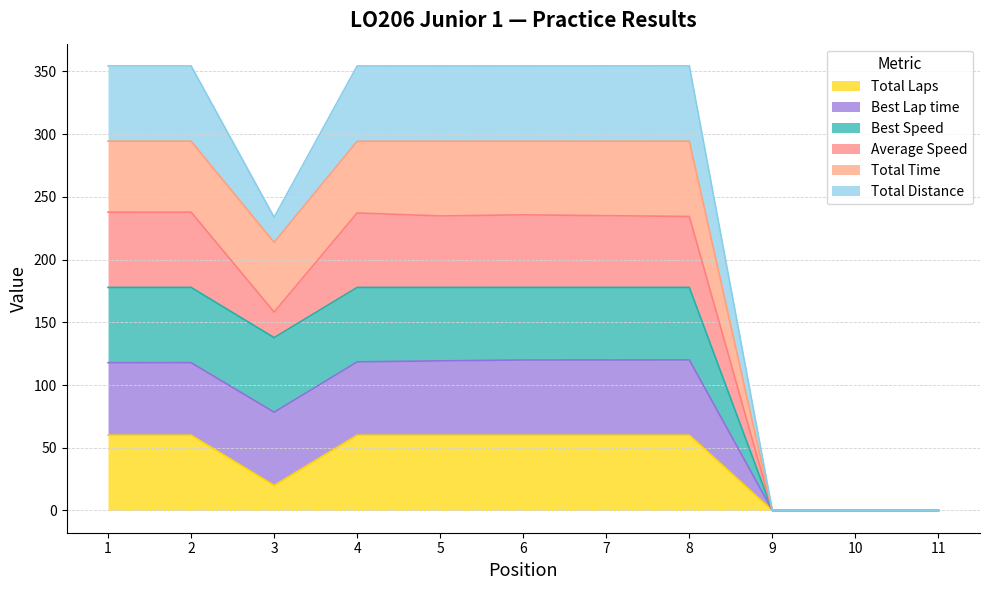

True or false: Best Speed and Best Lap time intersect in this chart.

False